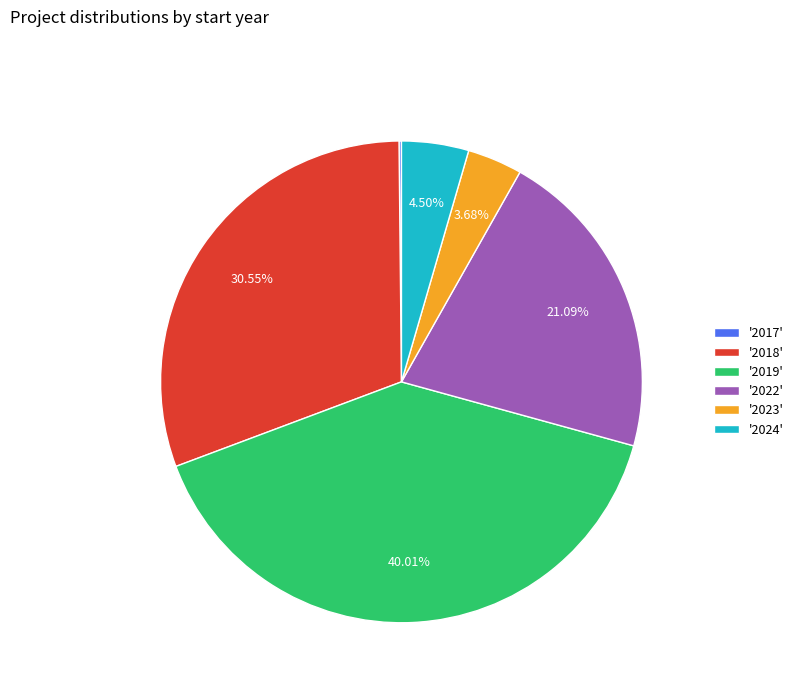

Do '2024' and '2023' together represent more than half of the pie?

No